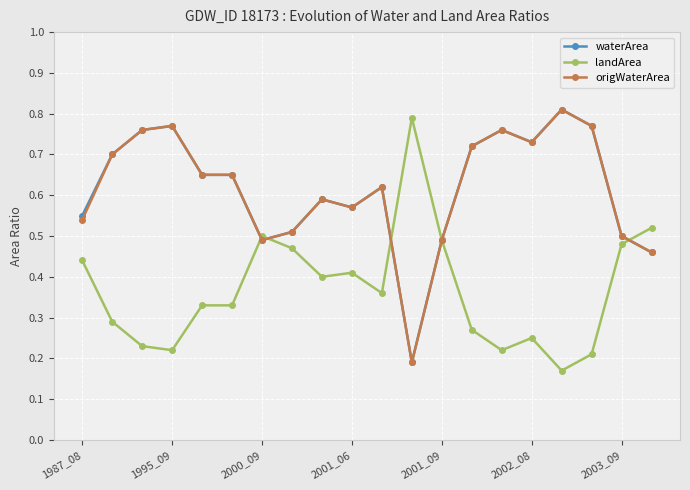

True or false: waterArea has more than 2 interior local peaks.

True